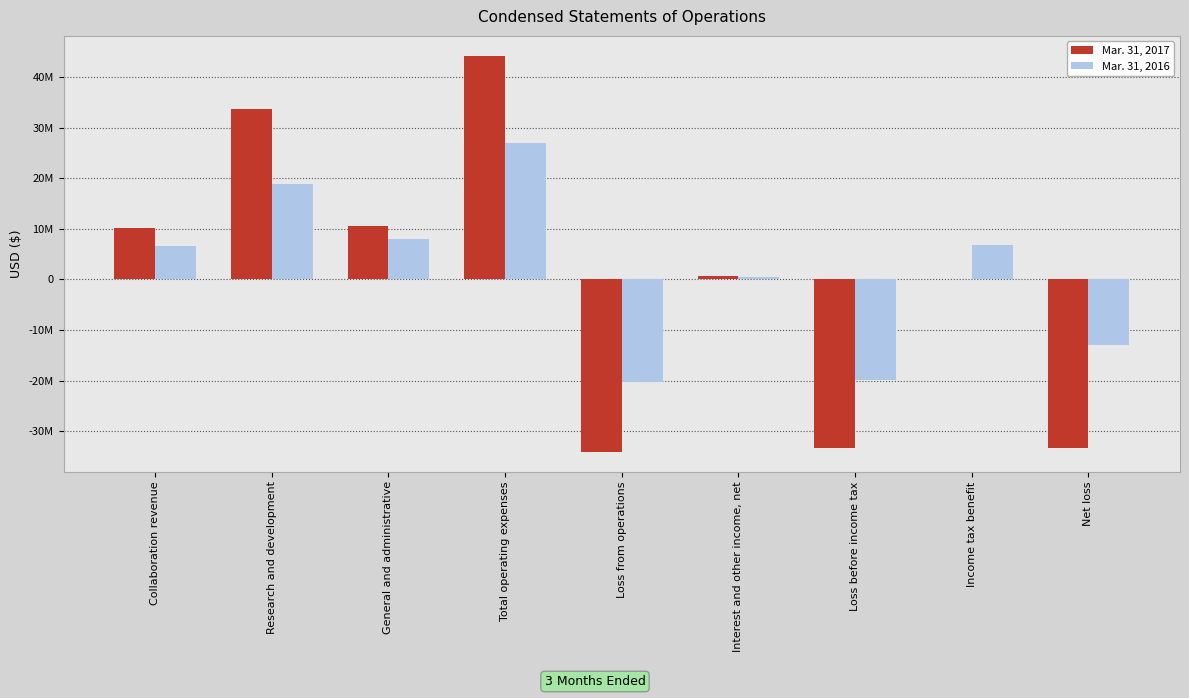

Are the bars horizontal?

No